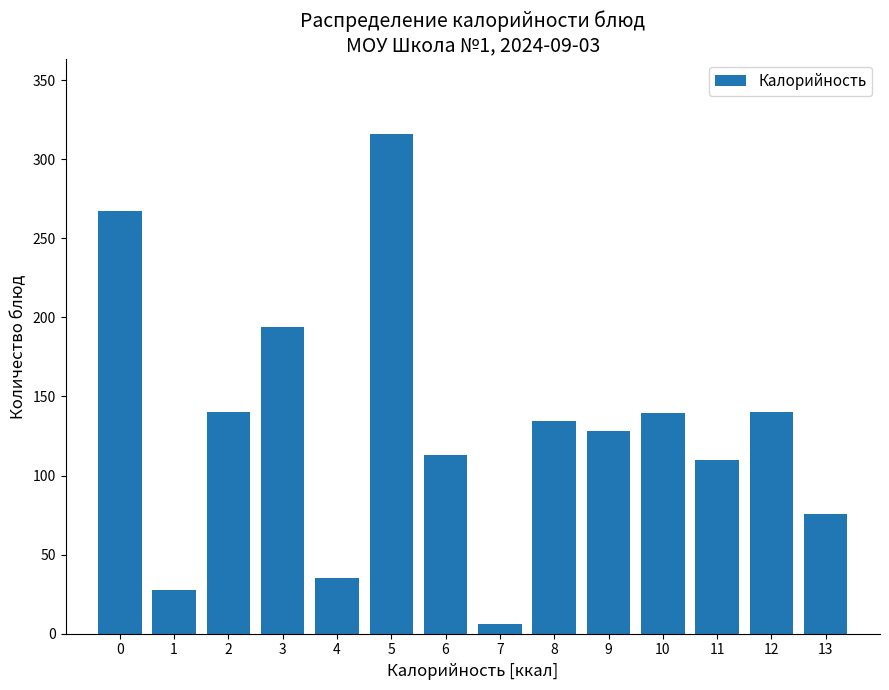

What is the maximum value shown in the chart?

315.8